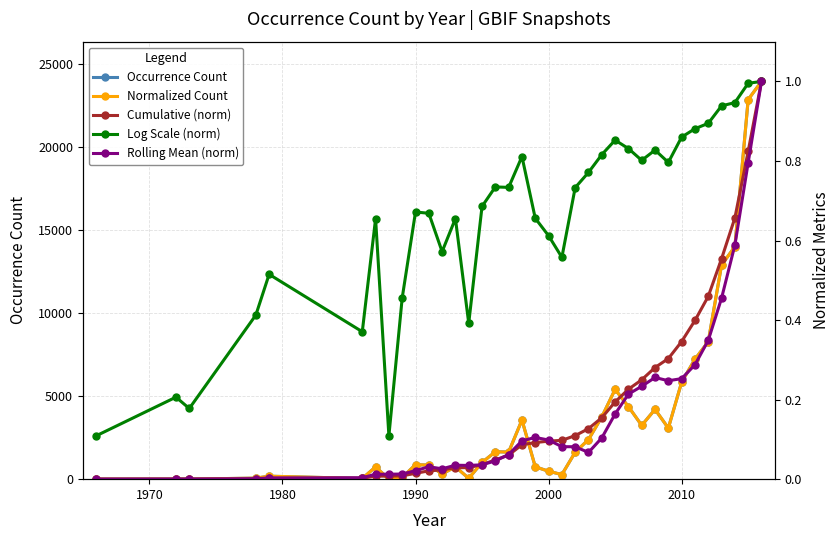

True or false: Occurrence Count has a value of 873 at 1990.

True